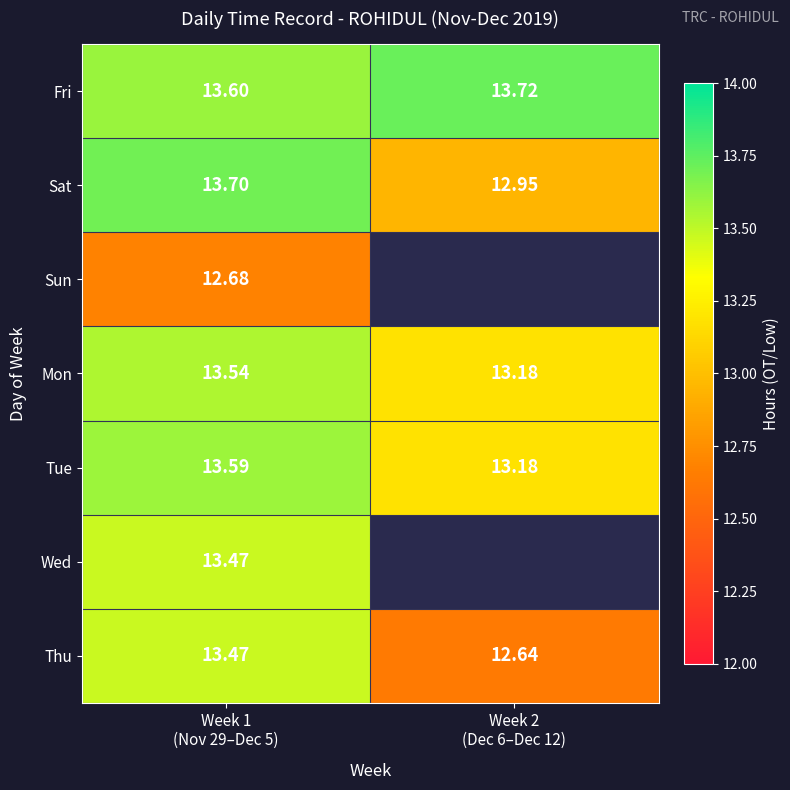

What is the difference between the Fri values at Week 1 (Nov 29–Dec 5) and Week 2 (Dec 6–Dec 12)?

0.1